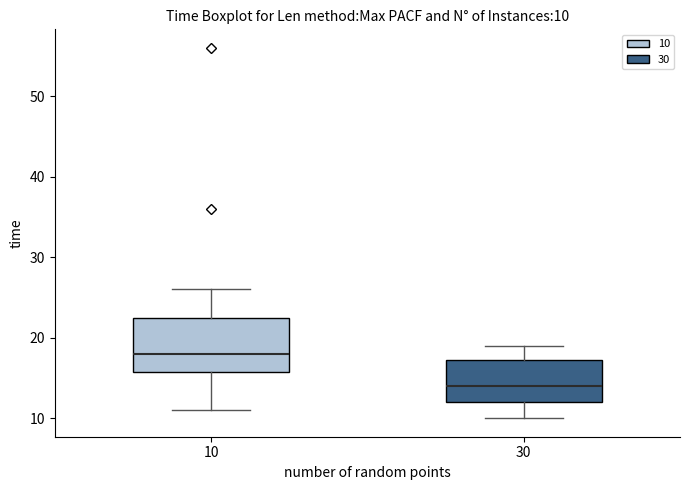

Comparing the boxes themselves (not the whiskers), which one is the tallest?

10